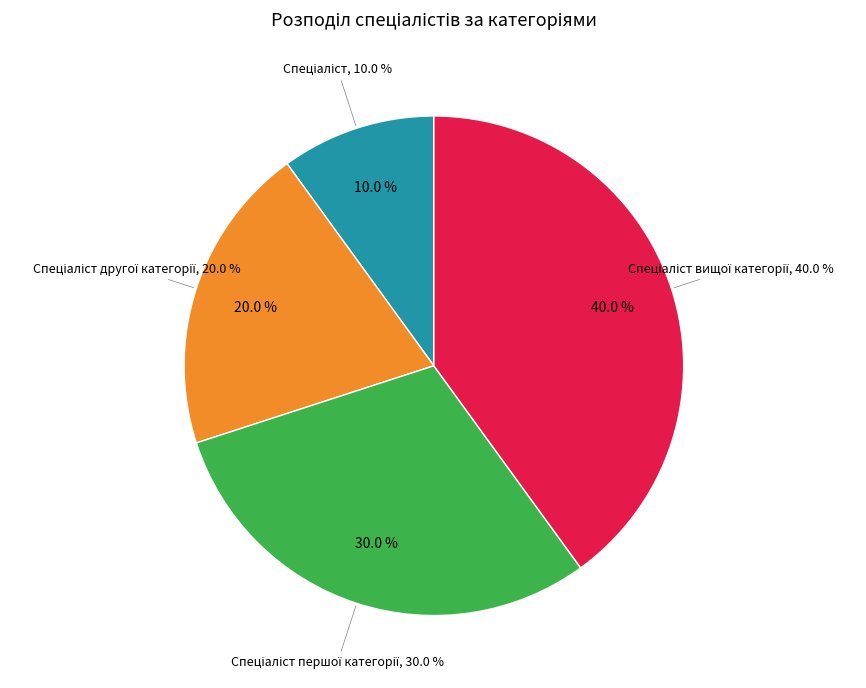

To the nearest percent, what is the difference between the Спеціаліст першої категорії and Спеціаліст вищої категорії slice percentages?

10%